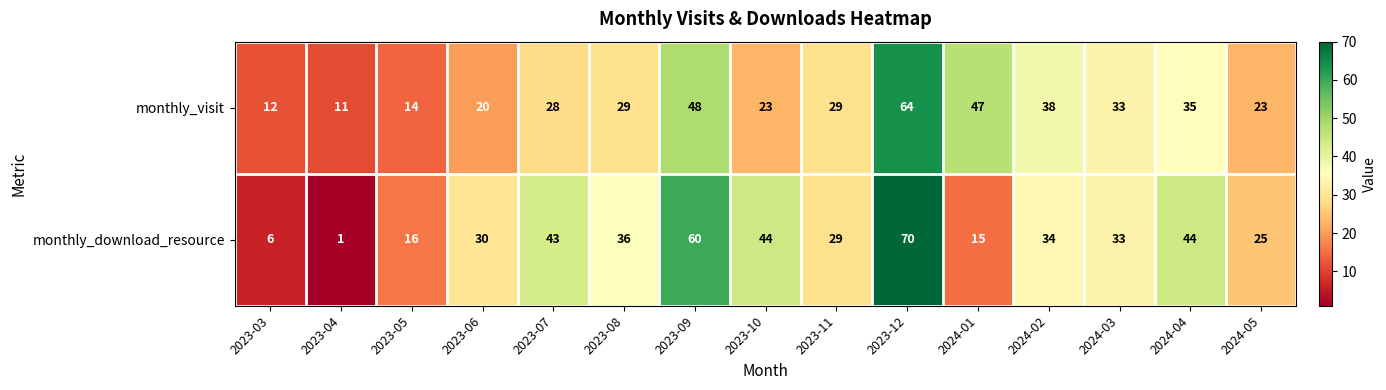

The value of monthly_download_resource at 2023-07 is 43. True or false?

True